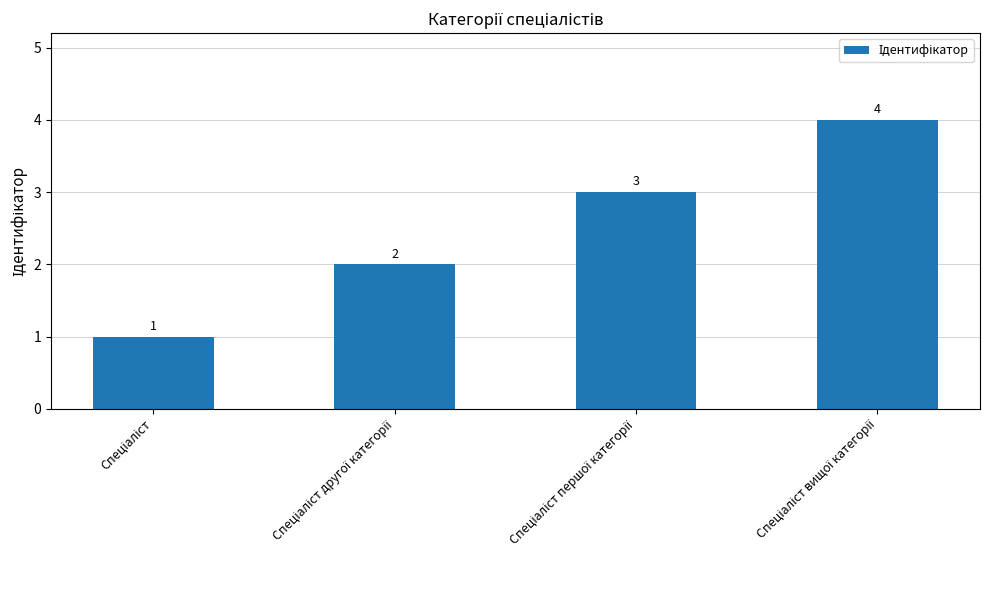

What is the difference between the maximum and minimum values?

3